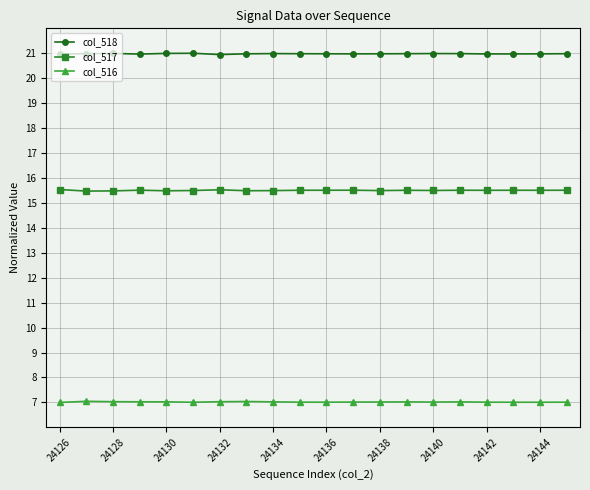

What is the value of the col_517 point at the 14th from the left?

15.5